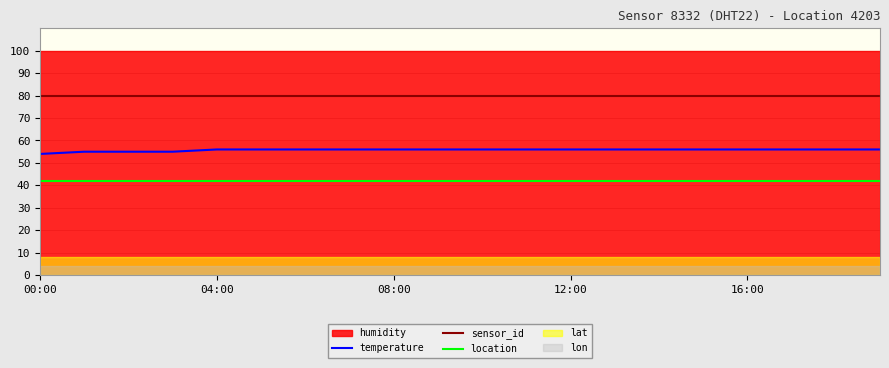

The temperature series shows 32 at 00:00. True or false?

False